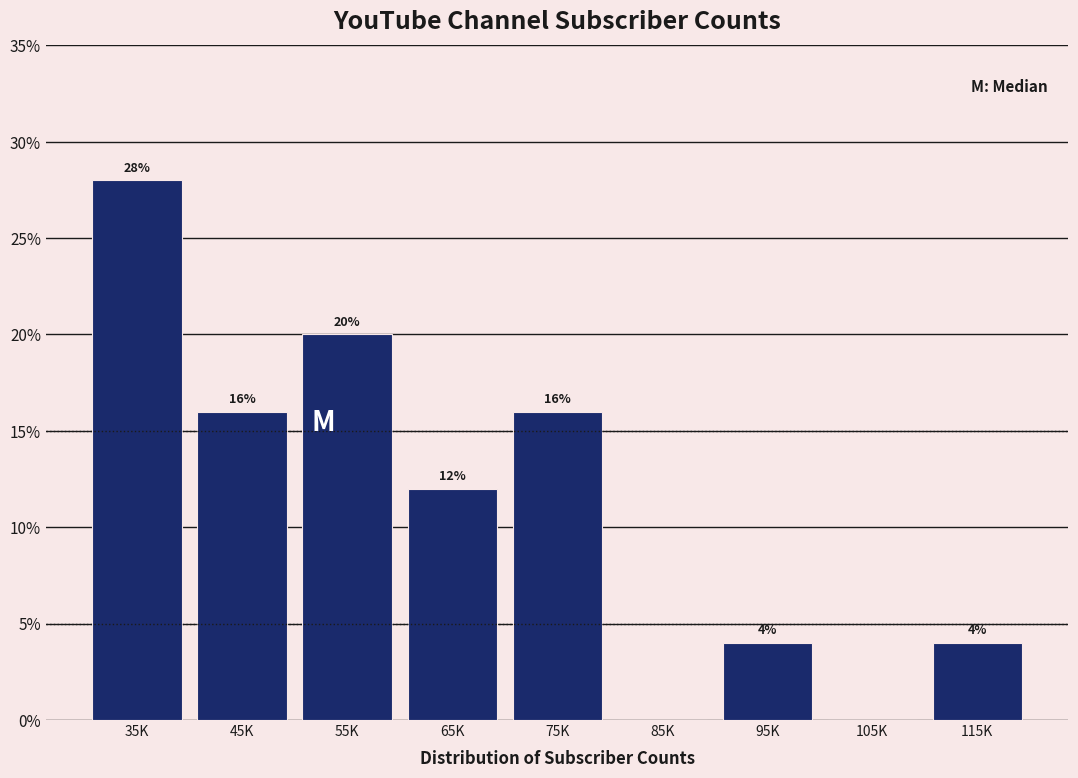

Reading left to right, transcribe all the data shown in this chart.

35K=28.0	45K=16.0	55K=20.0	65K=12.0	75K=16.0	85K=0.0	95K=4.0	105K=0.0	115K=4.0